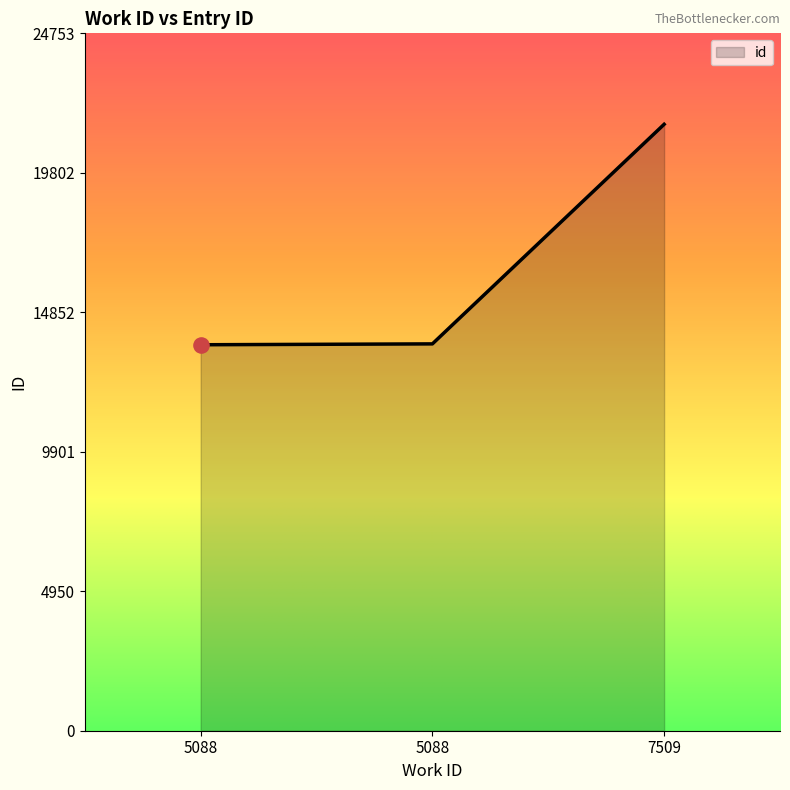

Approximately how many times larger is the value at 5088 compared to 5088?

1.0